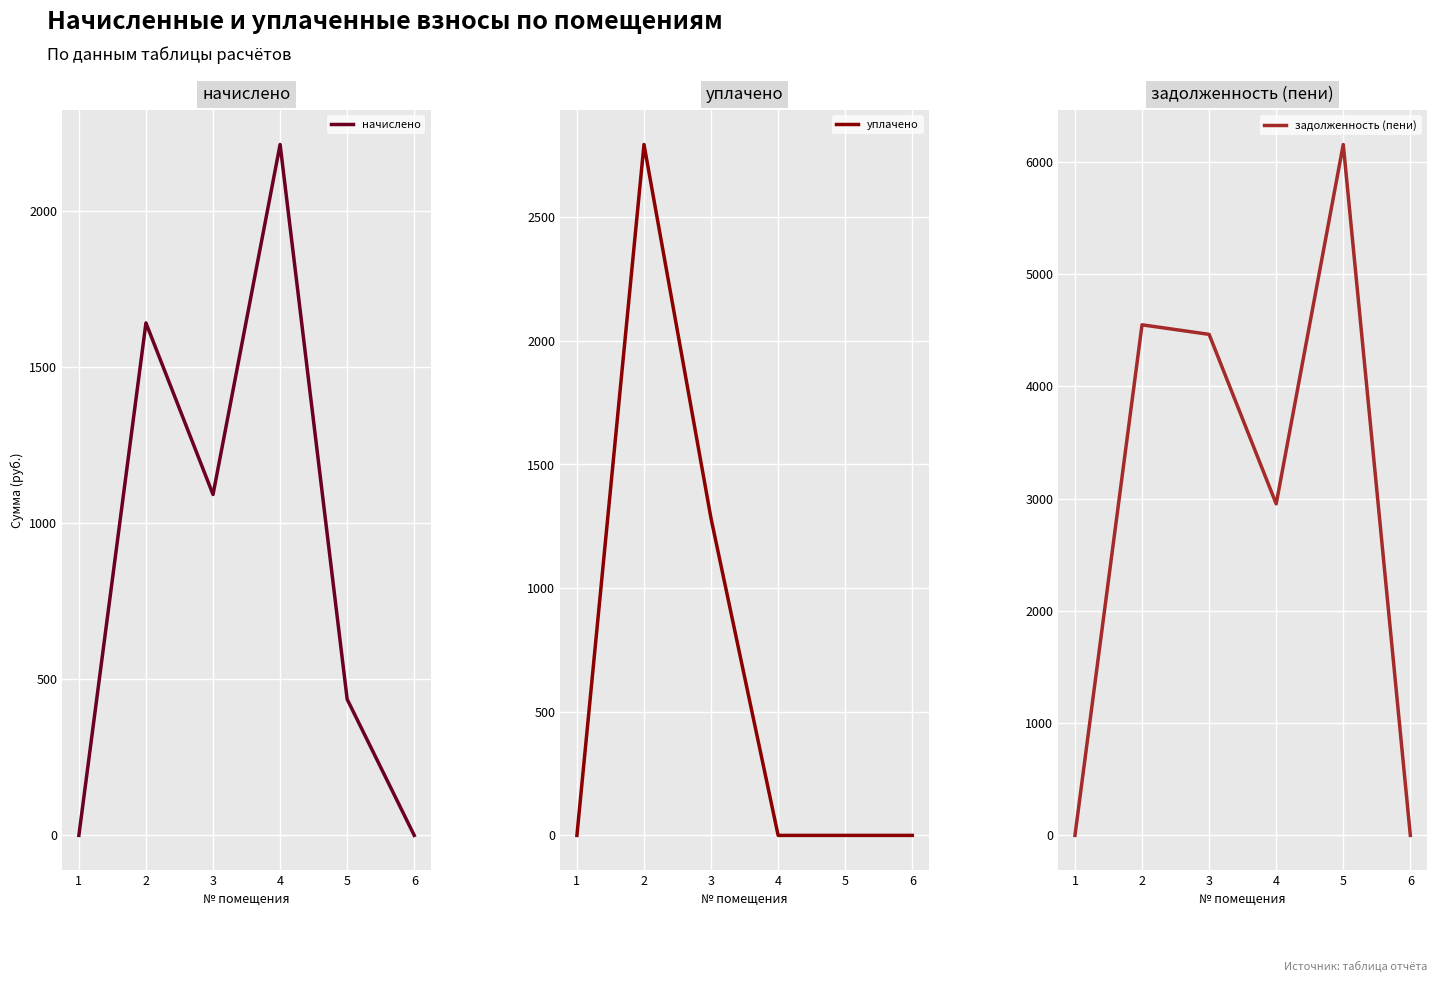

What is the average value of the уплачено series?

679.2